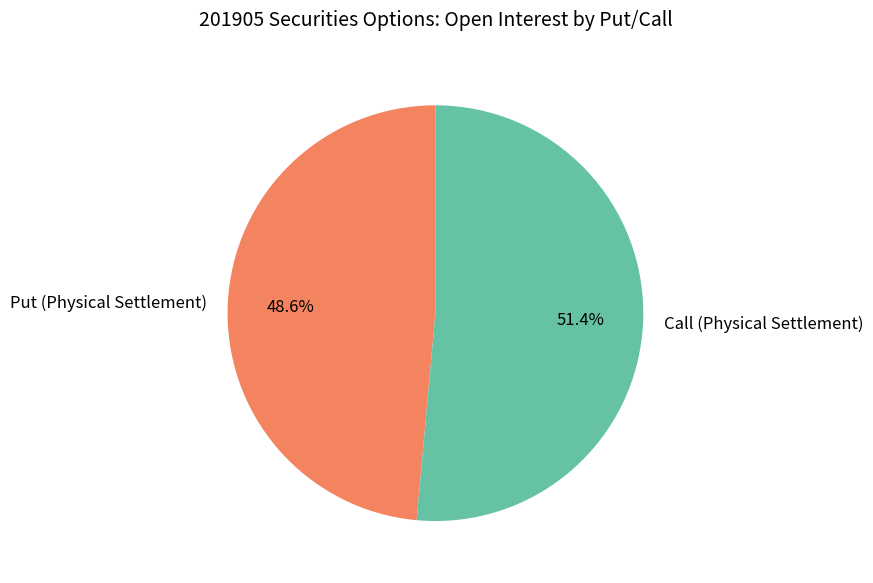

To the nearest percent, what is the combined percentage of Call (Physical Settlement) and Put (Physical Settlement)?

100%